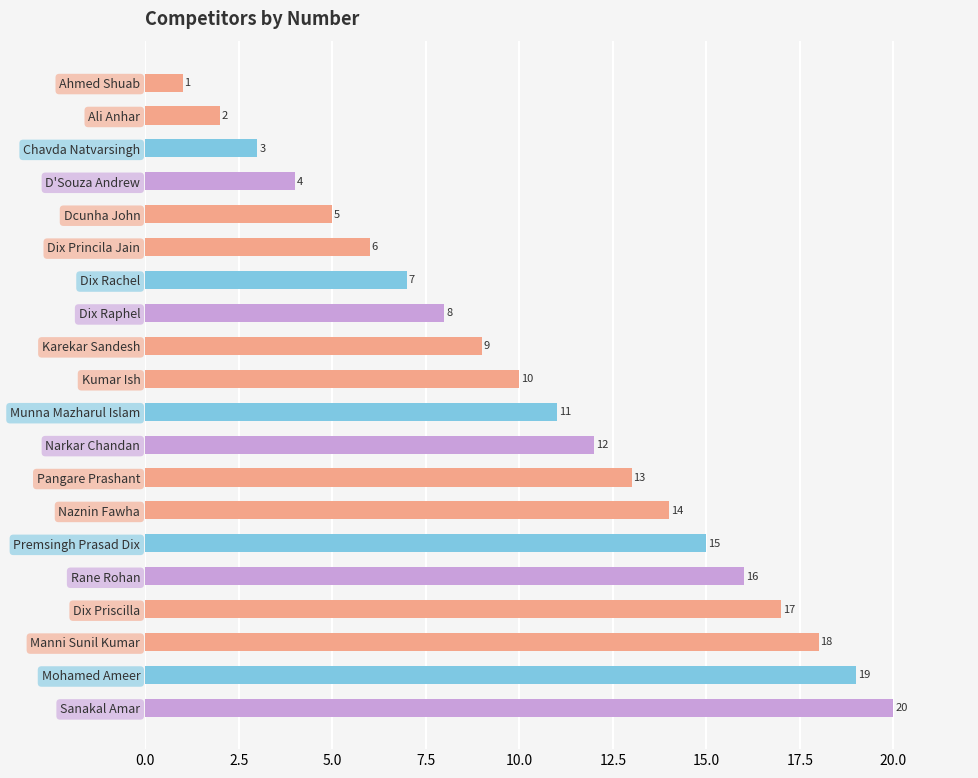

Which has a higher value, Dix Priscilla or Mohamed Ameer?

Mohamed Ameer